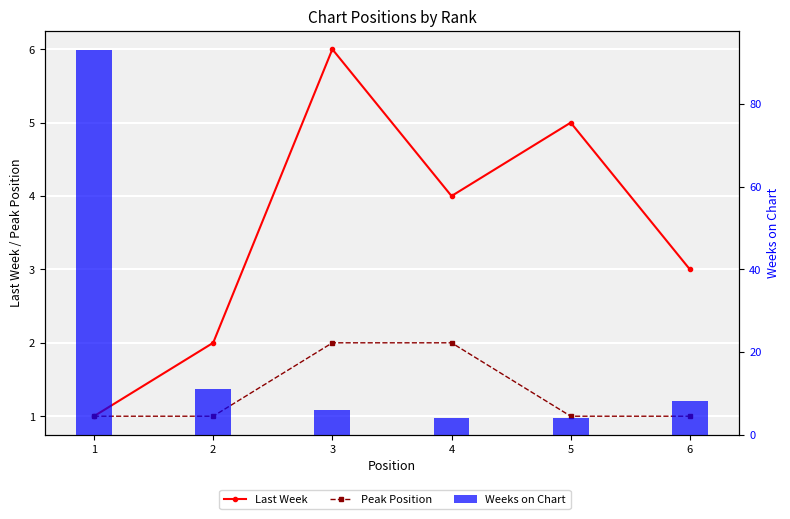

At 6, list the series in order from smallest to largest.

Peak Position, Last Week, Weeks on Chart